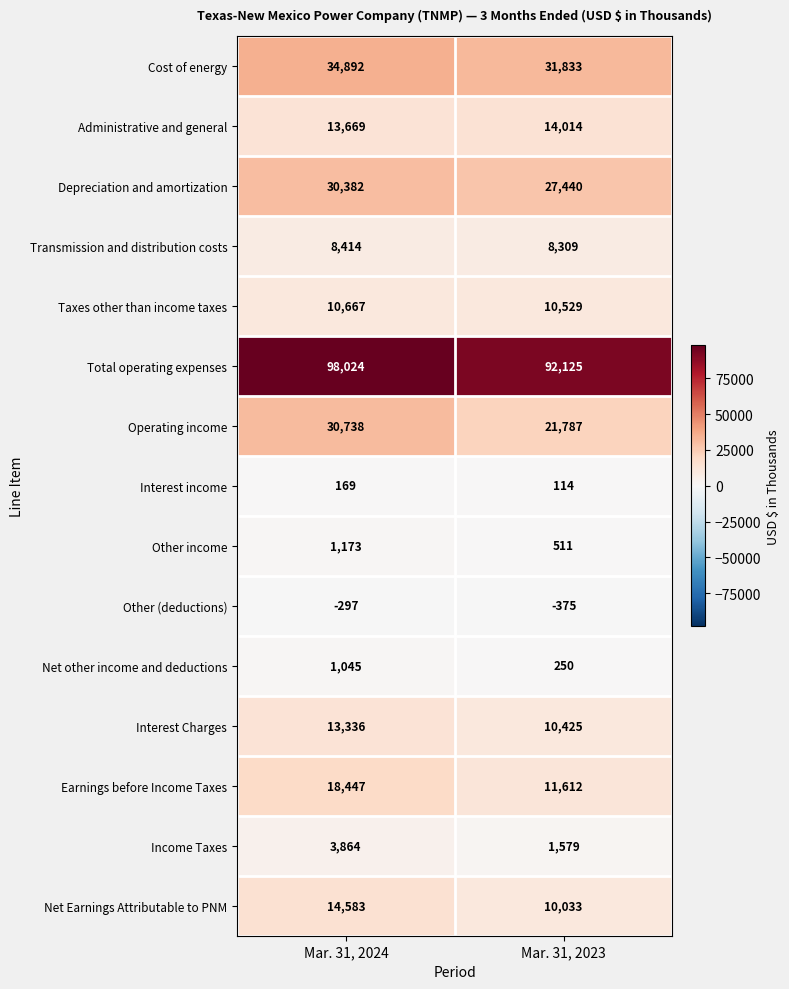

What is the highest value of the Administrative and general series?

14014